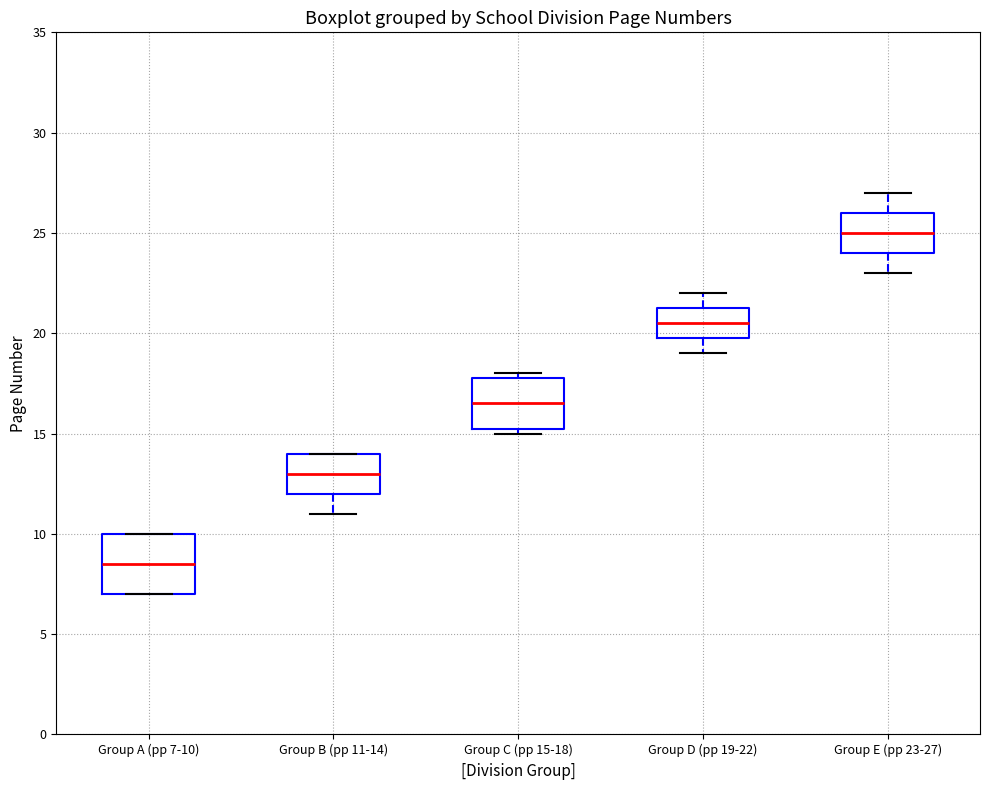

Where does the median line of the box for Group C (pp 15-18) sit on the y-axis? The values are not printed on the chart, so give them approximately, as read against the axis.

16.5